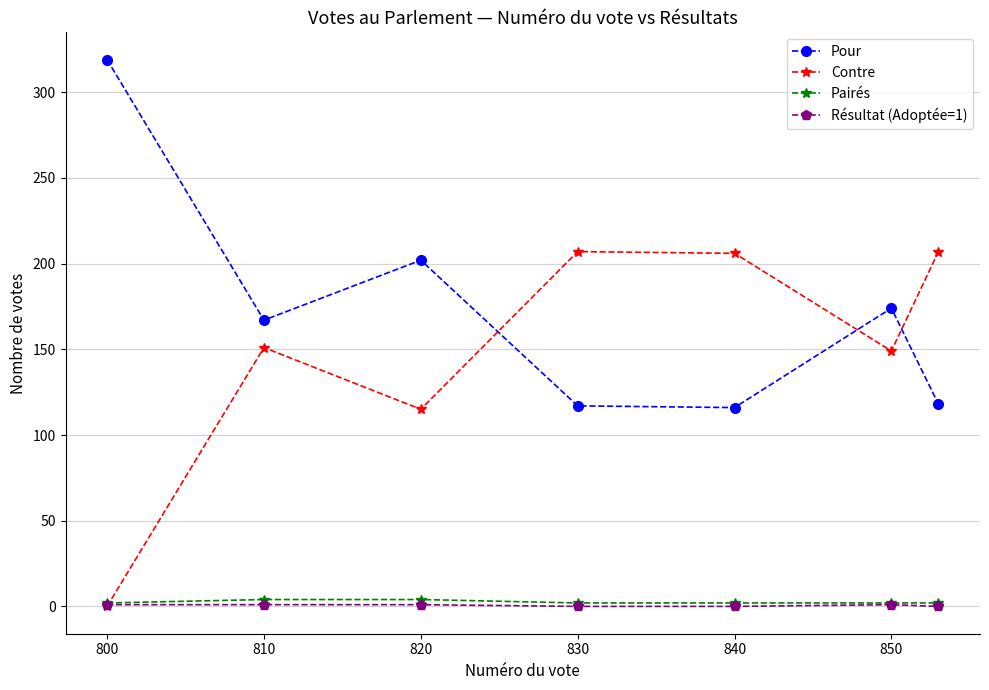

Does the chart display data point markers on the line(s)?

Yes